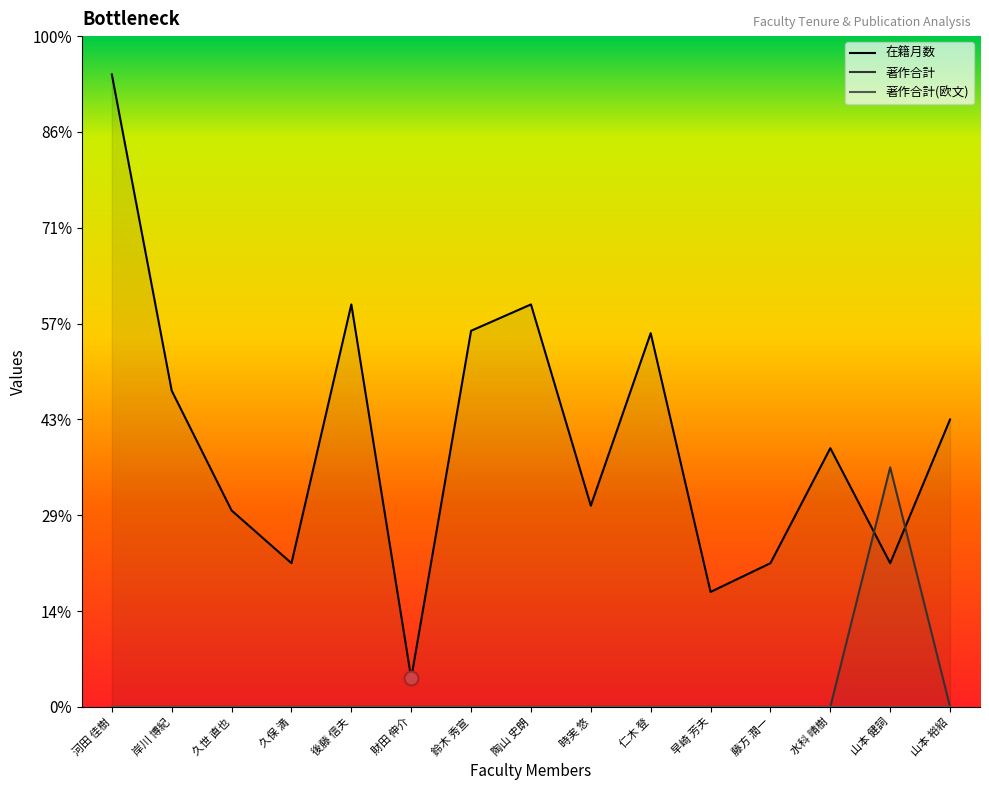

True or false: 在籍月数 has a value of 276 at 陶山 史朗.

False